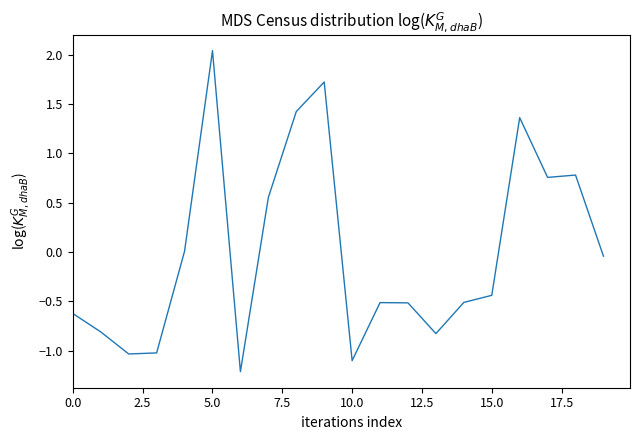

What is the difference between the maximum and minimum values?

3.3